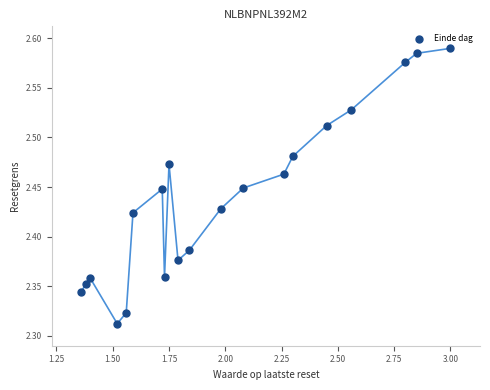

What is the range of X values (max minus min)?

1.6